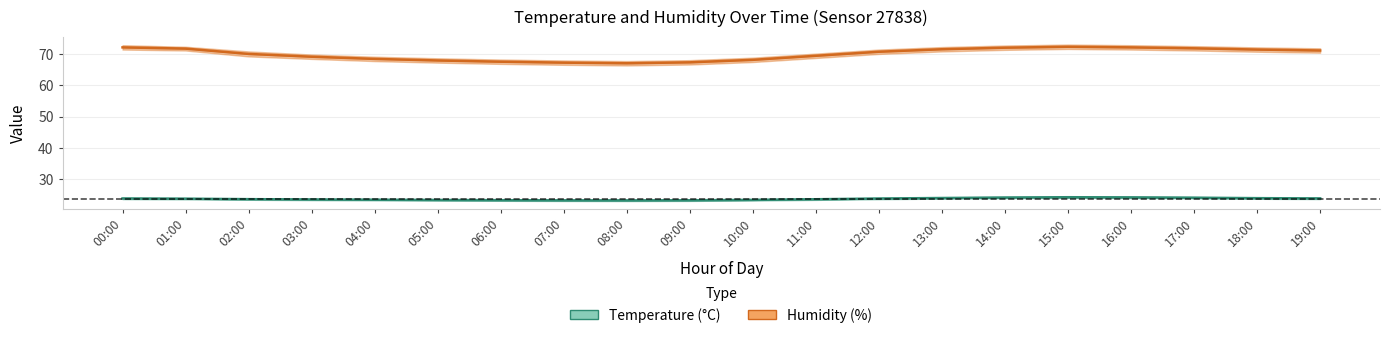

Which category has the lowest value in the temperature_upper series?

08:00